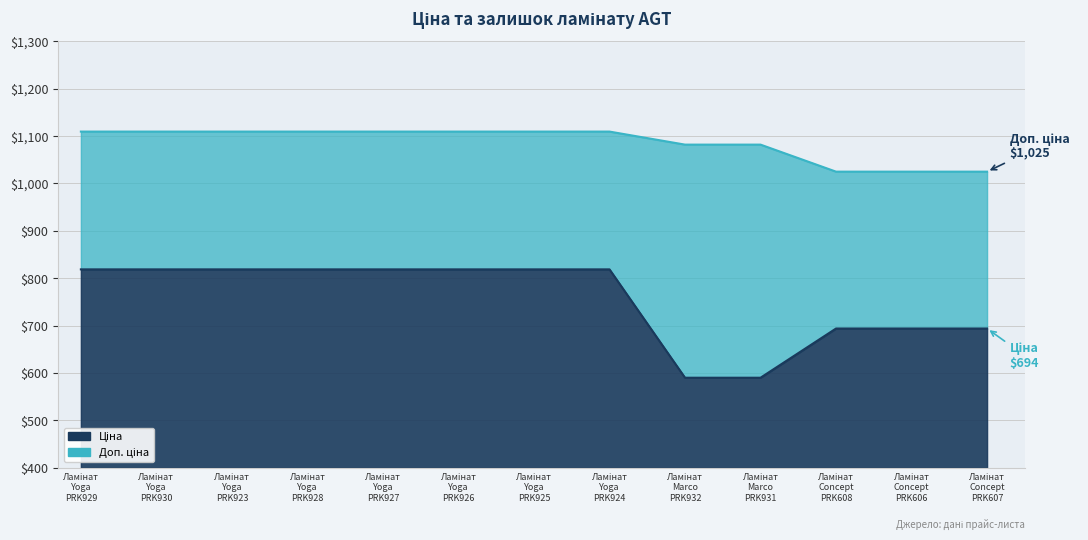

True or false: Ціна has a value of 1396.6 at Ламінат Yoga PRK926.

False